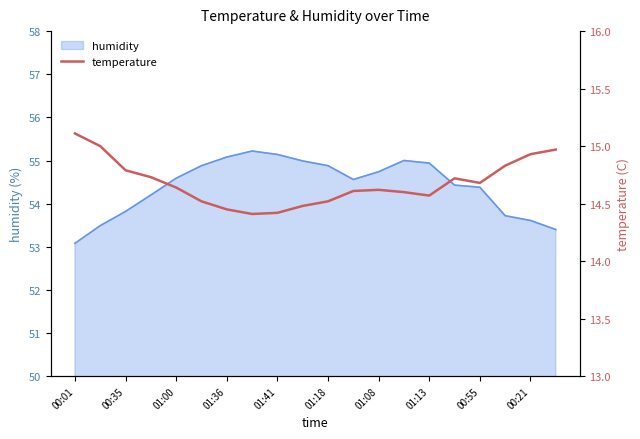

The humidity series shows 30.1 at 00:55. True or false?

False